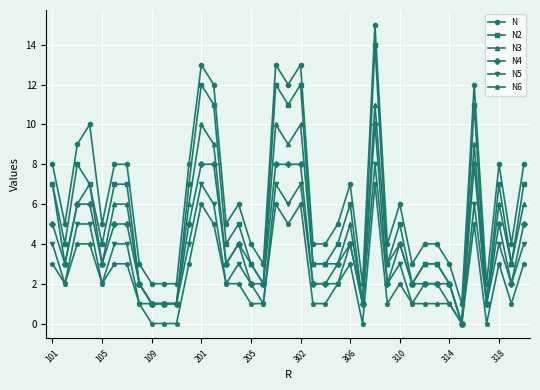

True or false: N6 has more than 0 points higher than both neighbors.

True